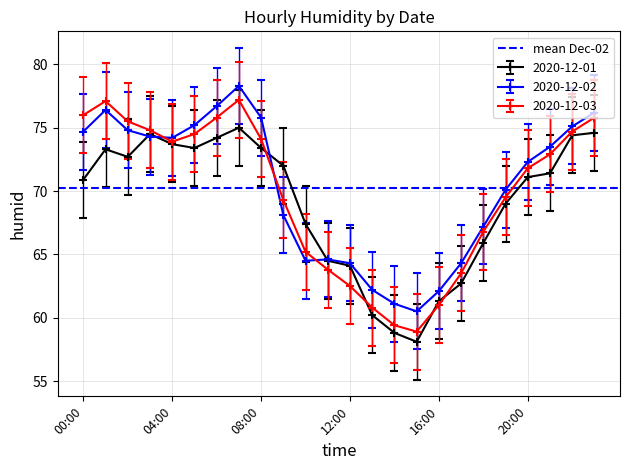

Which series changed the most between 08:00 and 11:00?

2020-12-02